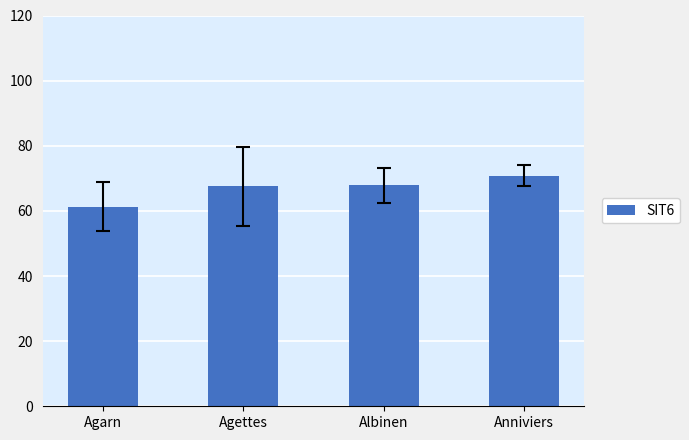

What is the change in value from Agarn to Agettes?

+6.2